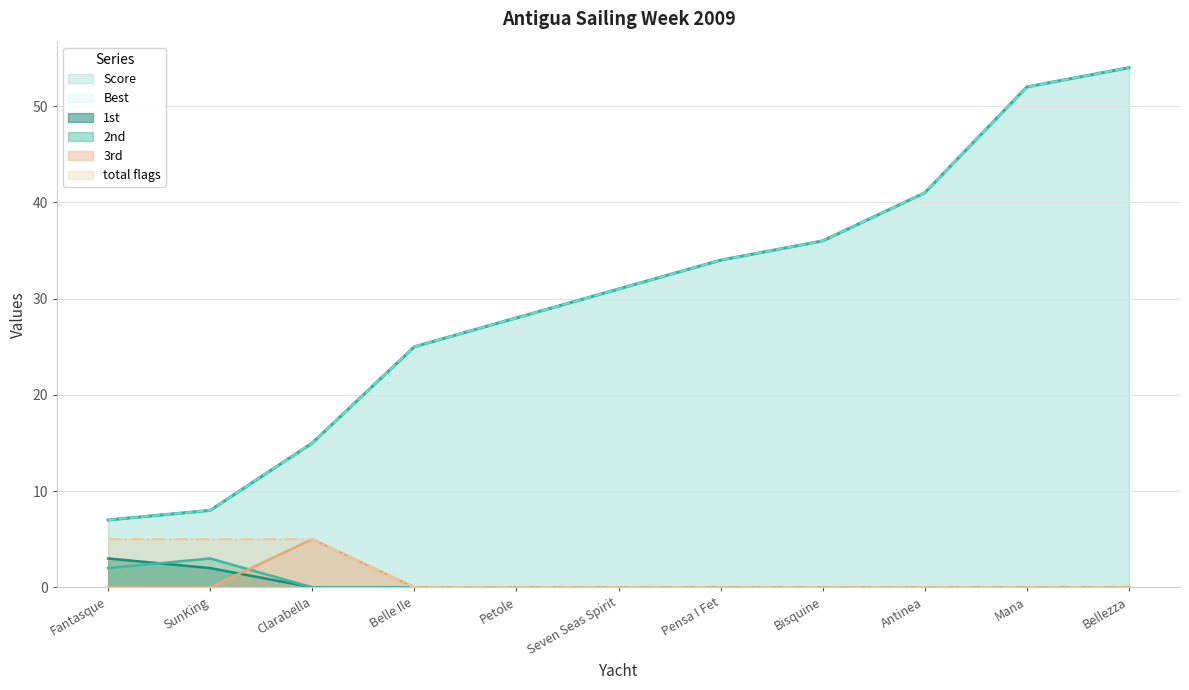

What is the difference between the maximum and minimum values in the 1st series?

3